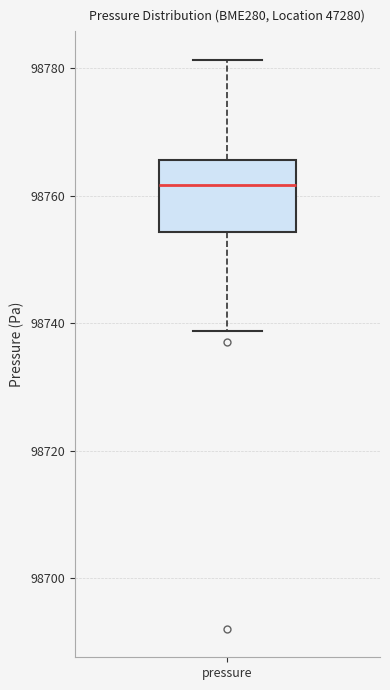

Transcribe this box plot: give where the median line is, the range the box spans, and where the two whiskers end, as read against the y-axis. The values are not printed on the chart, so give them approximately, as read against the axis.

median 98762, box 98754 to 98766, whiskers 98738 to 98782